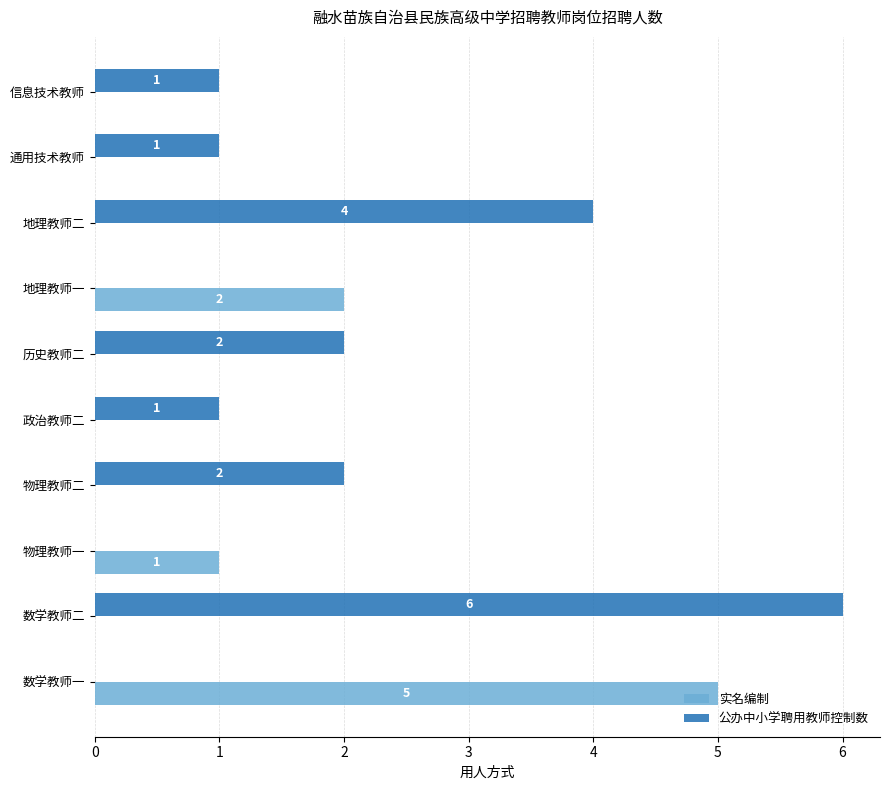

Which series changed the most between 历史教师二 and 信息技术教师?

公办中小学聘用教师控制数